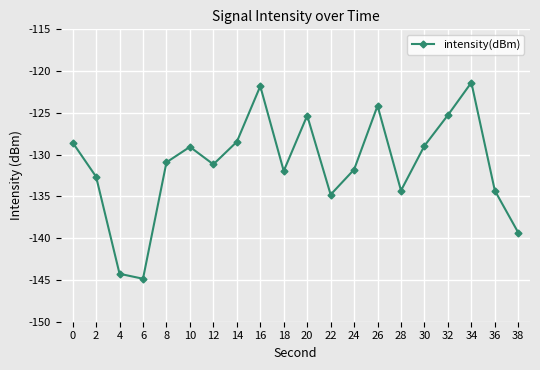

Read the value at 34.

-121.4